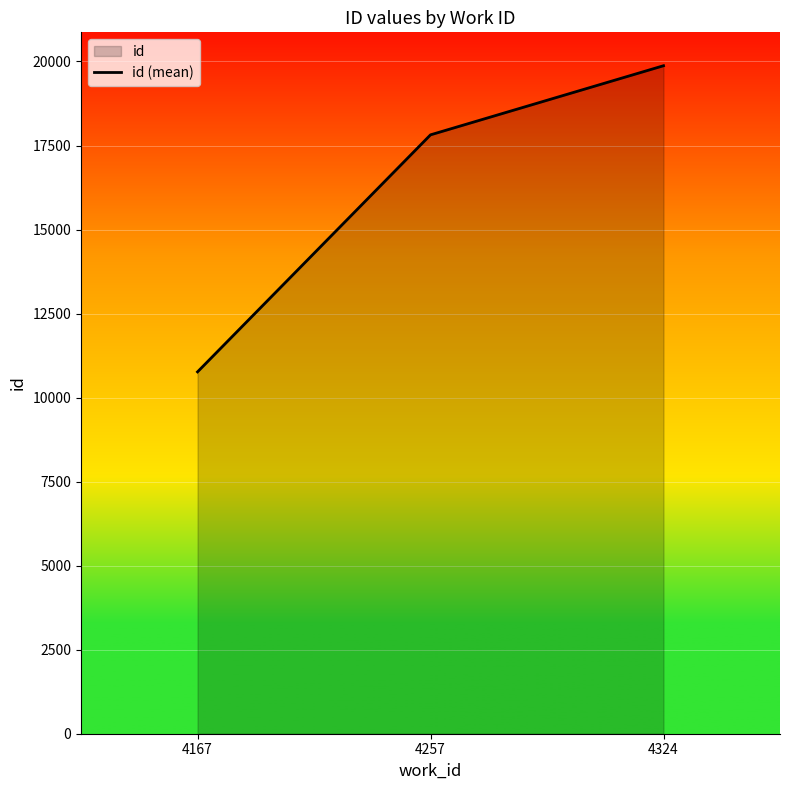

Which has a higher value, 4167 or 4257?

4257